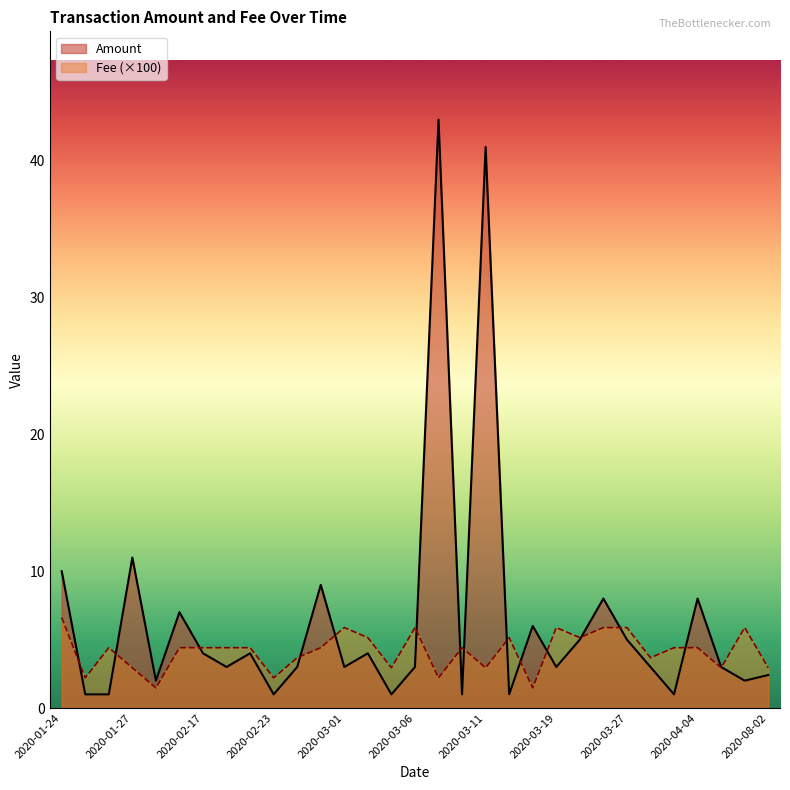

What is the lowest value of the Fee (×100) series?

1.5